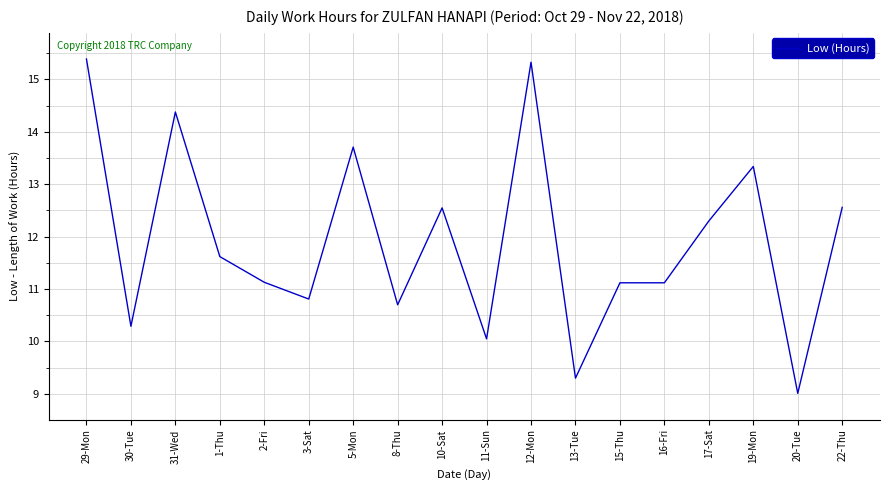

At which category does the chart reach its minimum across all series?

20-Tue